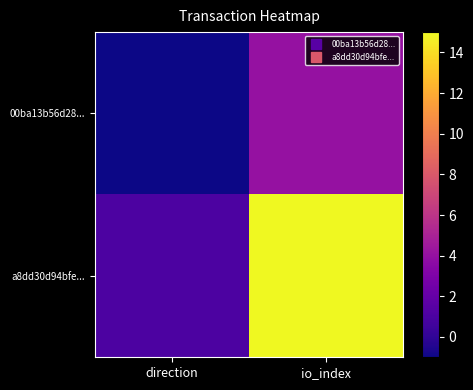

Rank the series by their average value, from highest to lowest.

a8dd30d94bfe..., 00ba13b56d28...